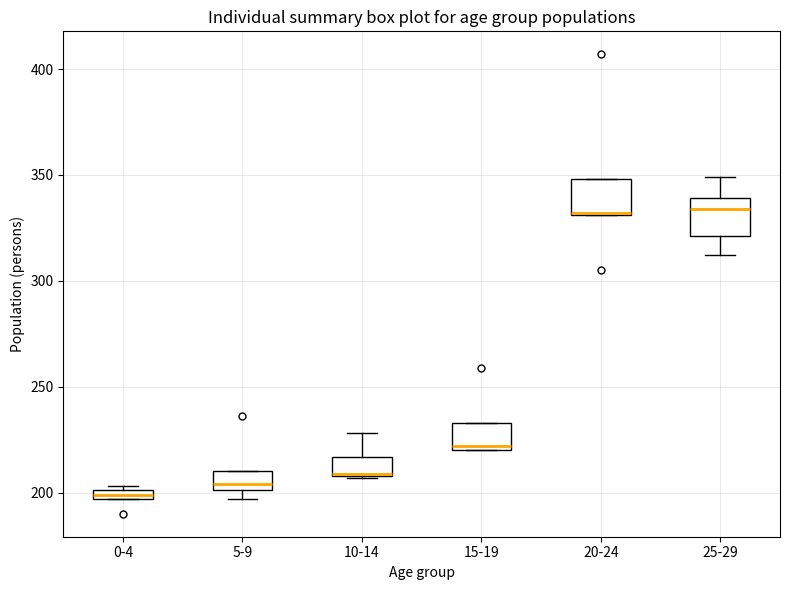

Which box's median line is the lowest?

0-4